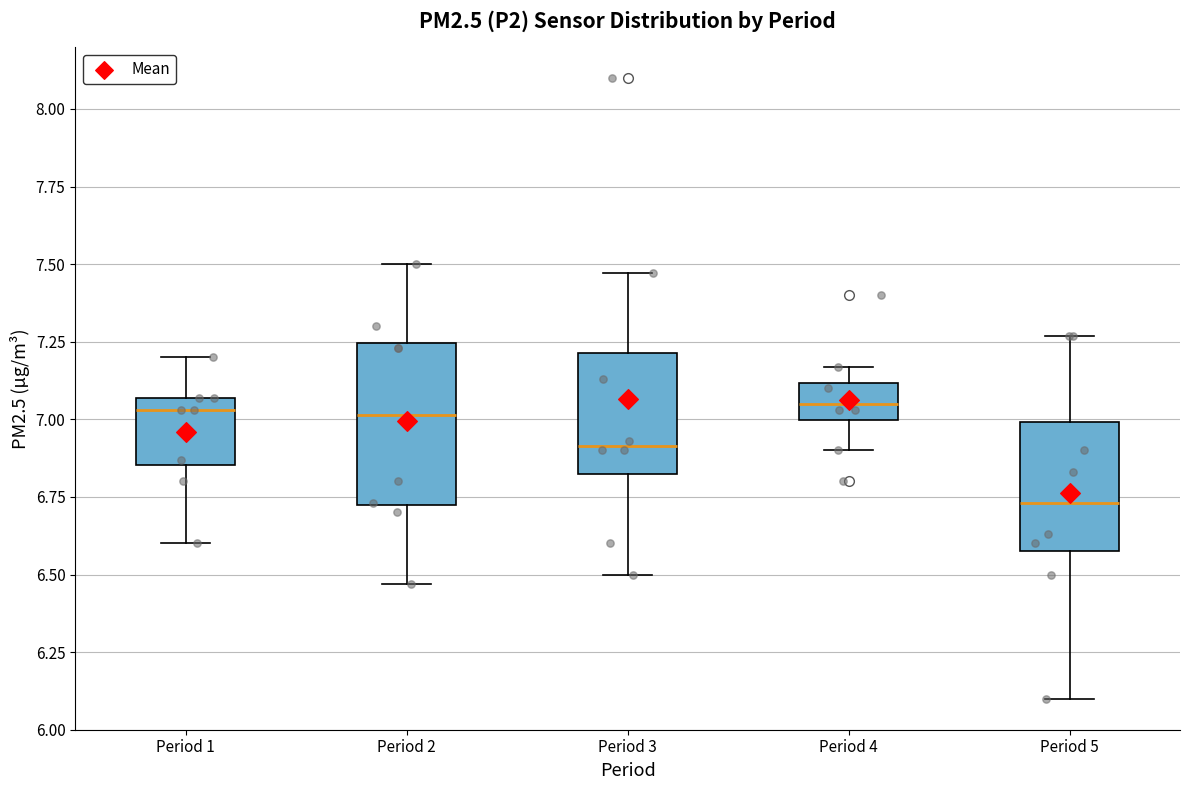

Where does the upper whisker of the box for Period 5 end on the y-axis? The values are not printed on the chart, so give them approximately, as read against the axis.

7.25